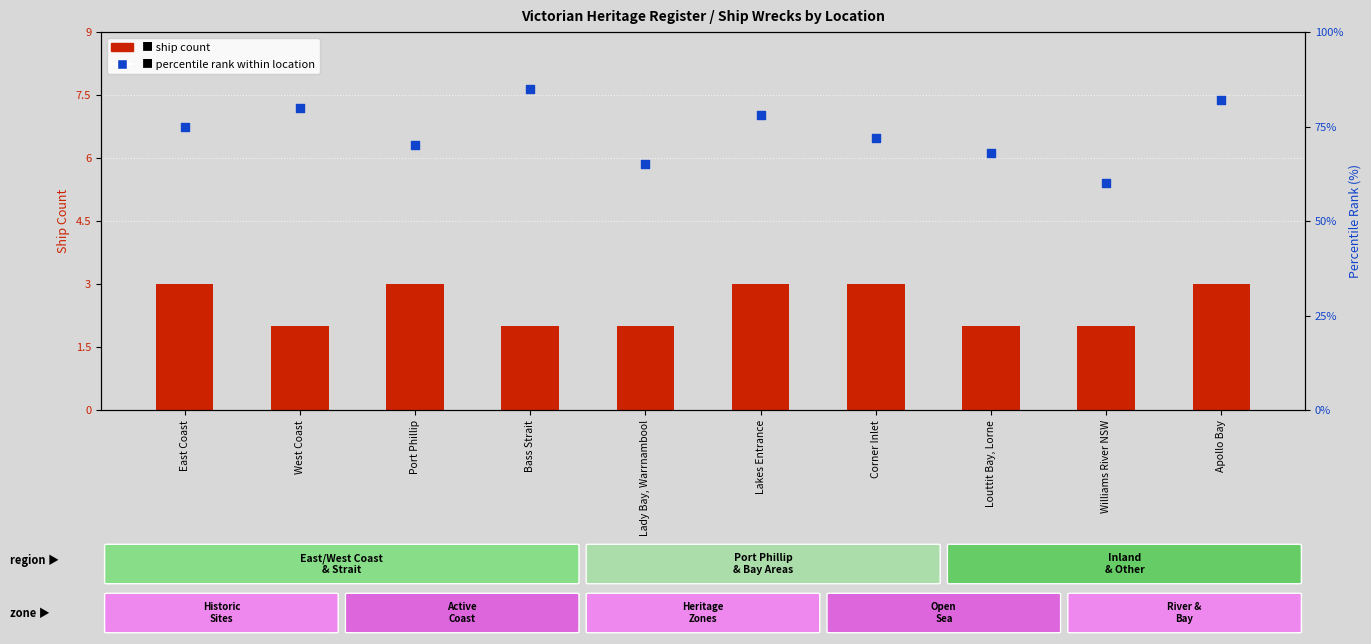

At how many categories does at least one series exceed 74?

5